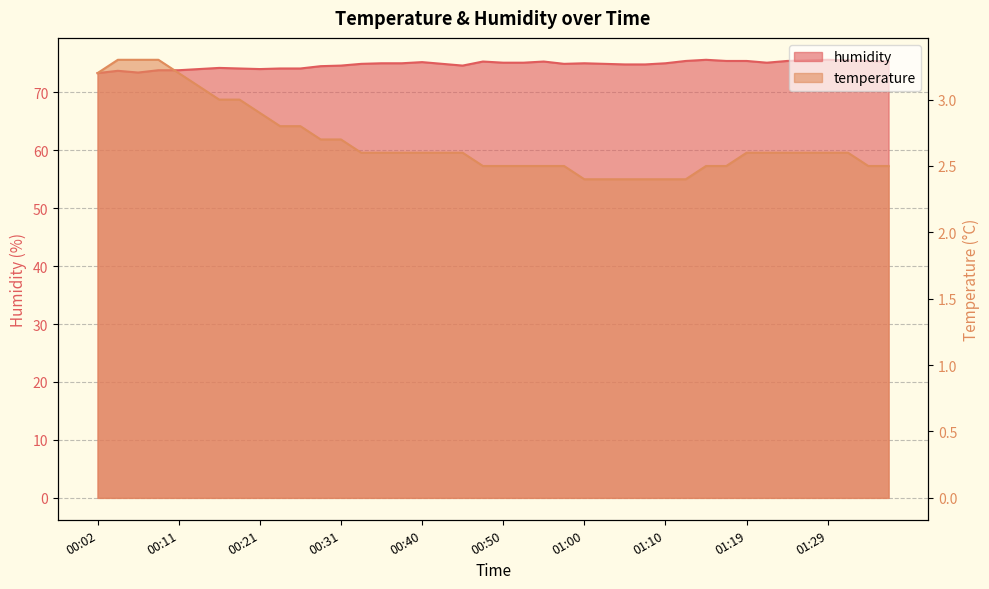

What is the total value across all series at 00:31?

77.3